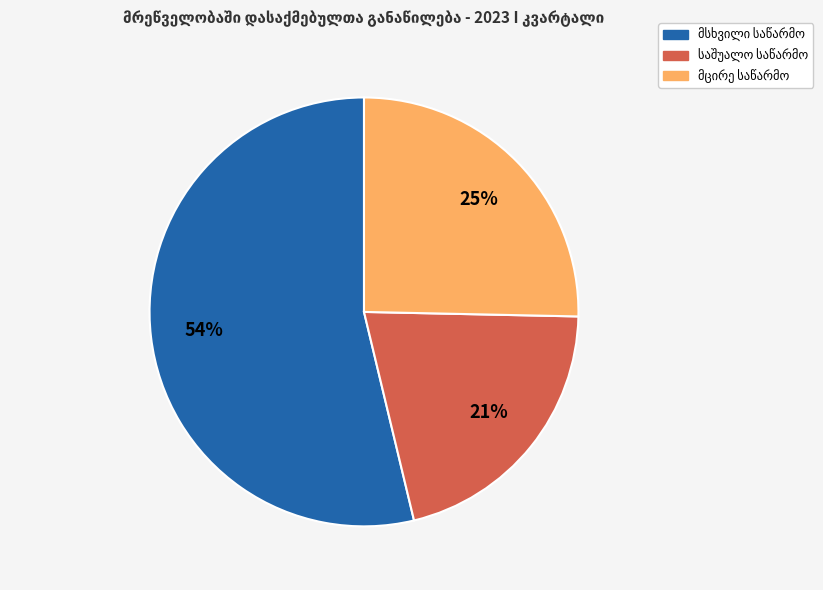

Is there any slice that represents more than half of the pie?

Yes